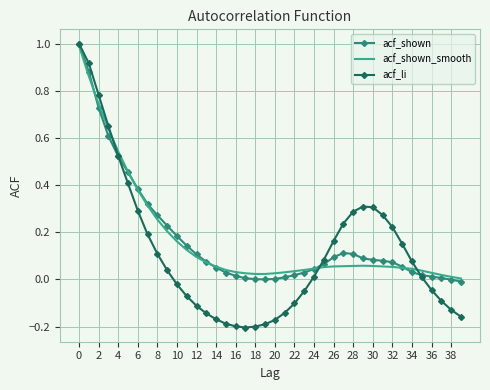

What is the maximum value for acf_shown_smooth?

1.0